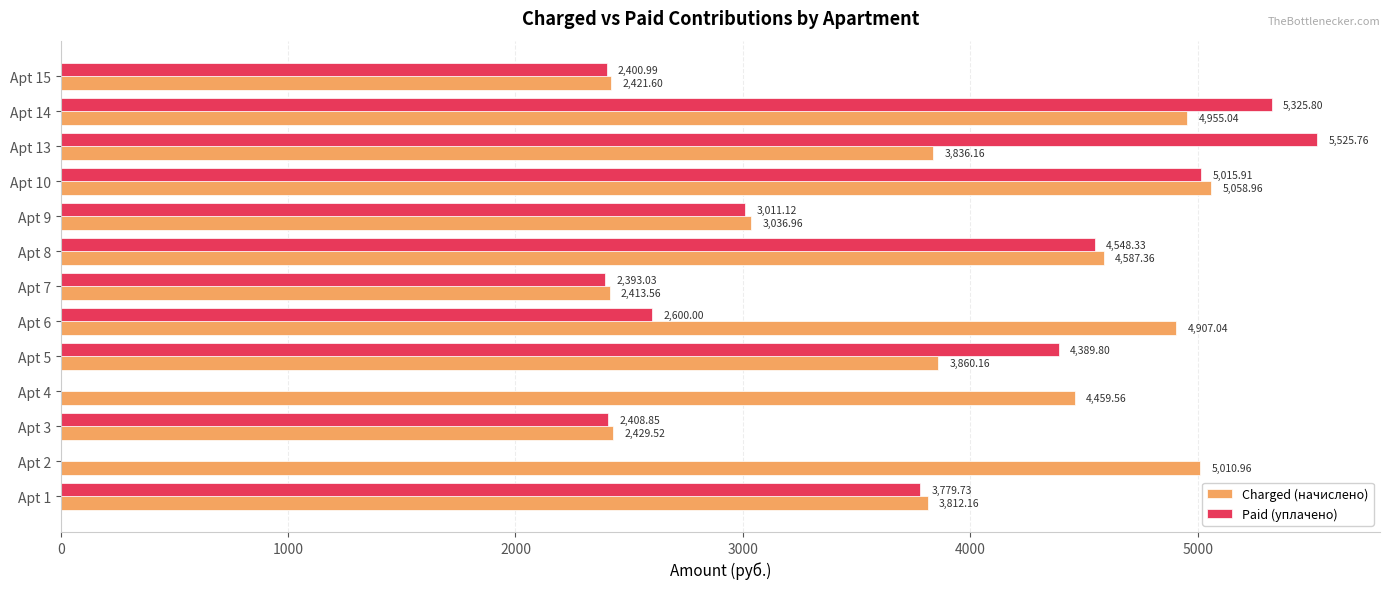

Which series has the widest spread of values?

Paid (уплачено)